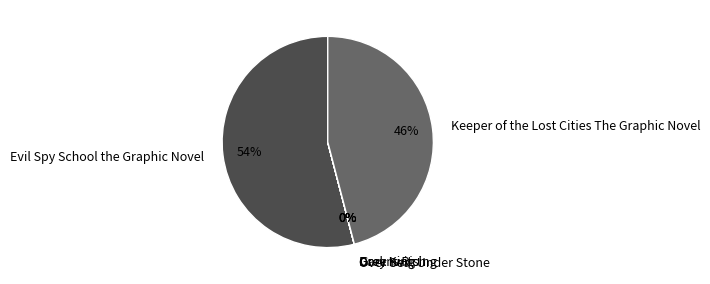

What percentage is the Evil Spy School the Graphic Novel slice, to the nearest percent?

54%